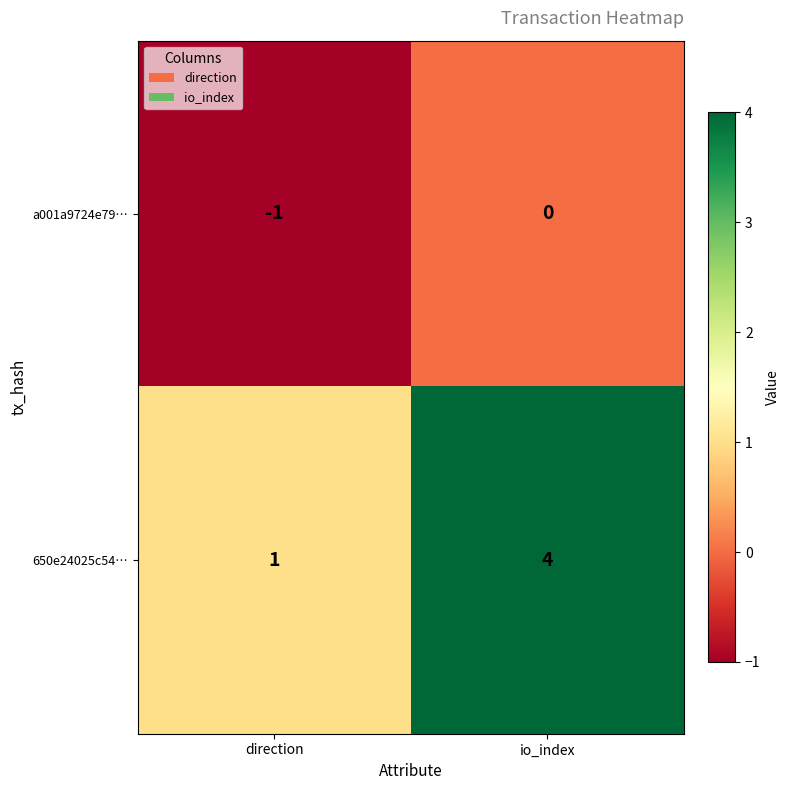

List the series in order of their peak value, lowest first.

a001a9724e79…, 650e24025c54…